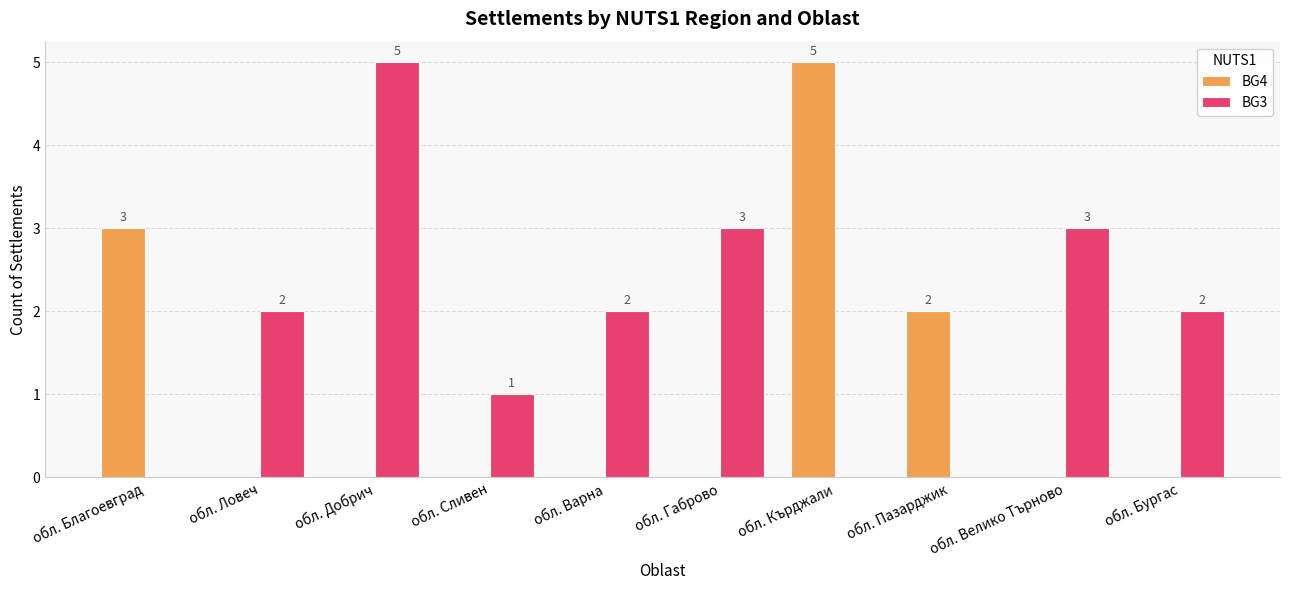

What are all the series names shown in the legend?

BG4, BG3